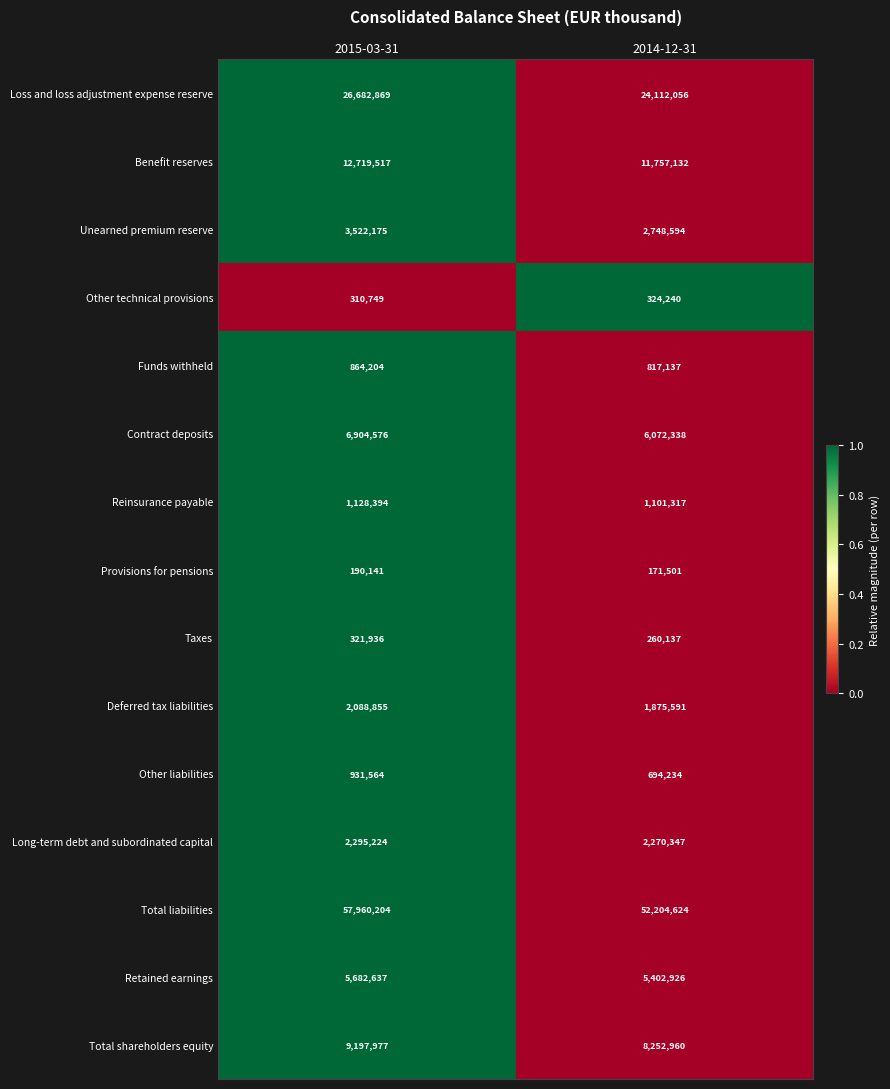

What is the difference between the highest and lowest values at 2014-12-31?

52033123